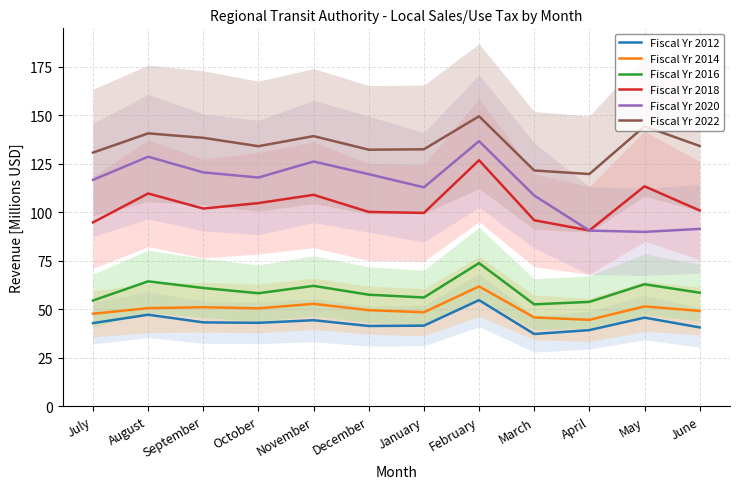

True or false: Fiscal Yr 2020 and Fiscal Yr 2022 intersect in this chart.

False